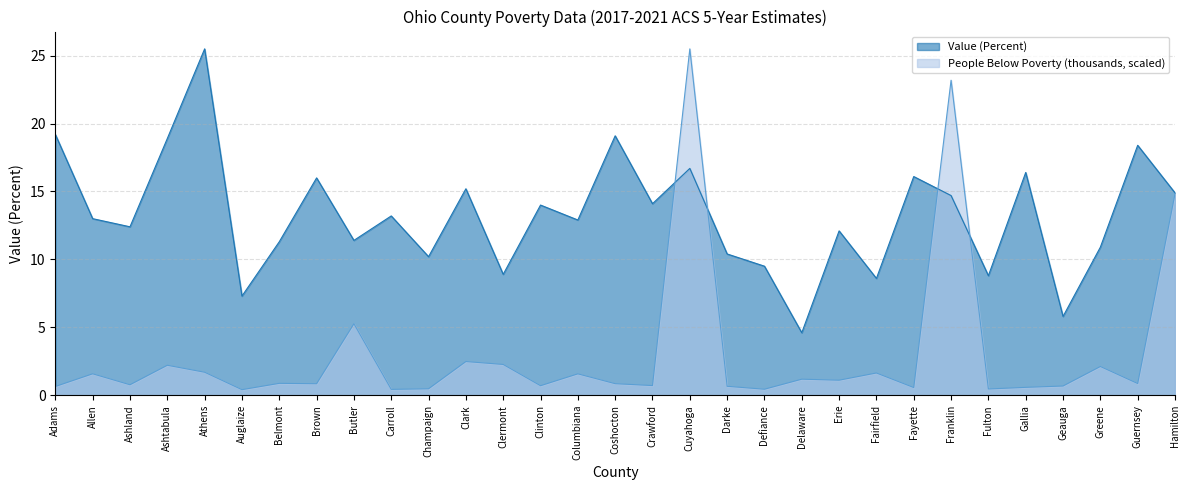

Reading right to left, extract all data points from this chart.

Value (Percent): Hamilton=14.9	Guernsey=18.4	Greene=10.9	Geauga=5.8	Gallia=16.4	Fulton=8.8	Franklin=14.7	Fayette=16.1	Fairfield=8.6	Erie=12.1	Delaware=4.6	Defiance=9.5	Darke=10.4	Cuyahoga=16.7	Crawford=14.1	Coshocton=19.1	Columbiana=12.9	Clinton=14.0	Clermont=8.9	Clark=15.2	Champaign=10.2	Carroll=13.2	Butler=11.4	Brown=16.0	Belmont=11.3	Auglaize=7.3	Athens=25.5	Ashtabula=18.9	Ashland=12.4	Allen=13.0	Adams=19.2
People (Below Poverty, thousands): Hamilton=14.8	Guernsey=0.9	Greene=2.1	Geauga=0.7	Gallia=0.6	Fulton=0.5	Franklin=23.2	Fayette=0.6	Fairfield=1.6	Erie=1.1	Delaware=1.2	Defiance=0.4	Darke=0.7	Cuyahoga=25.5	Crawford=0.7	Coshocton=0.9	Columbiana=1.6	Clinton=0.7	Clermont=2.3	Clark=2.5	Champaign=0.5	Carroll=0.4	Butler=5.3	Brown=0.8	Belmont=0.9	Auglaize=0.4	Athens=1.7	Ashtabula=2.2	Ashland=0.8	Allen=1.6	Adams=0.6